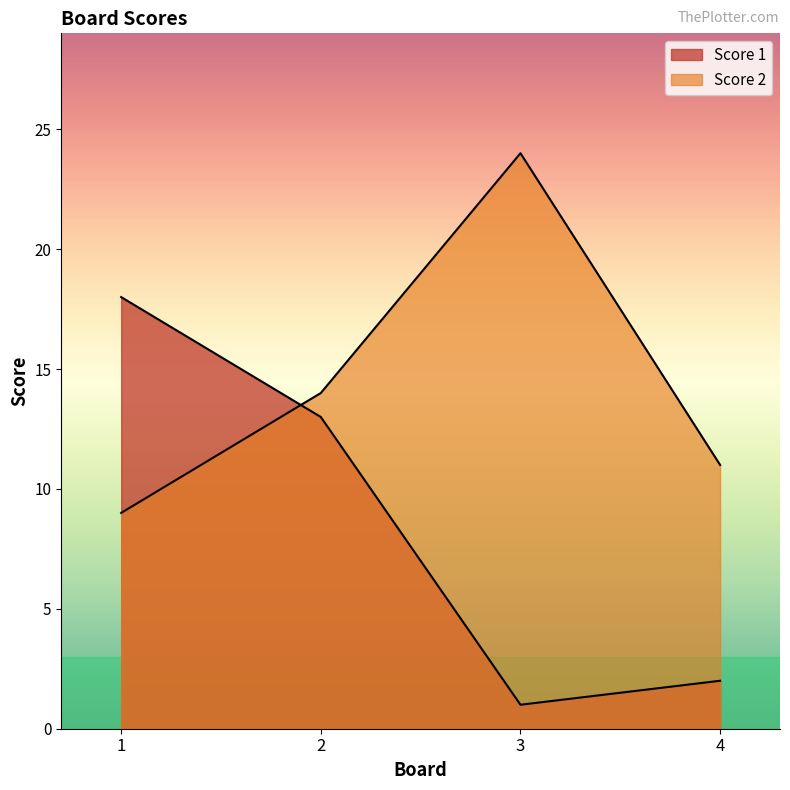

What is the value of the Score 2 point at the 3rd from the left?

24